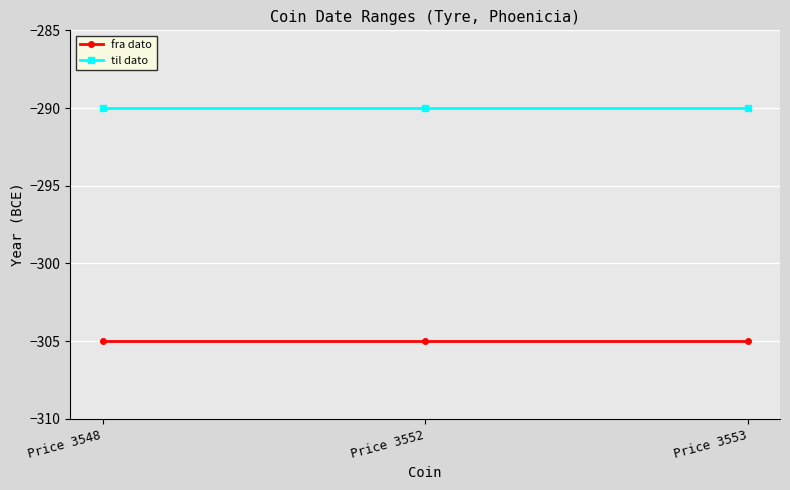

Is the value of til dato at Price 3552 greater than the value of fra dato at Price 3552?

Yes